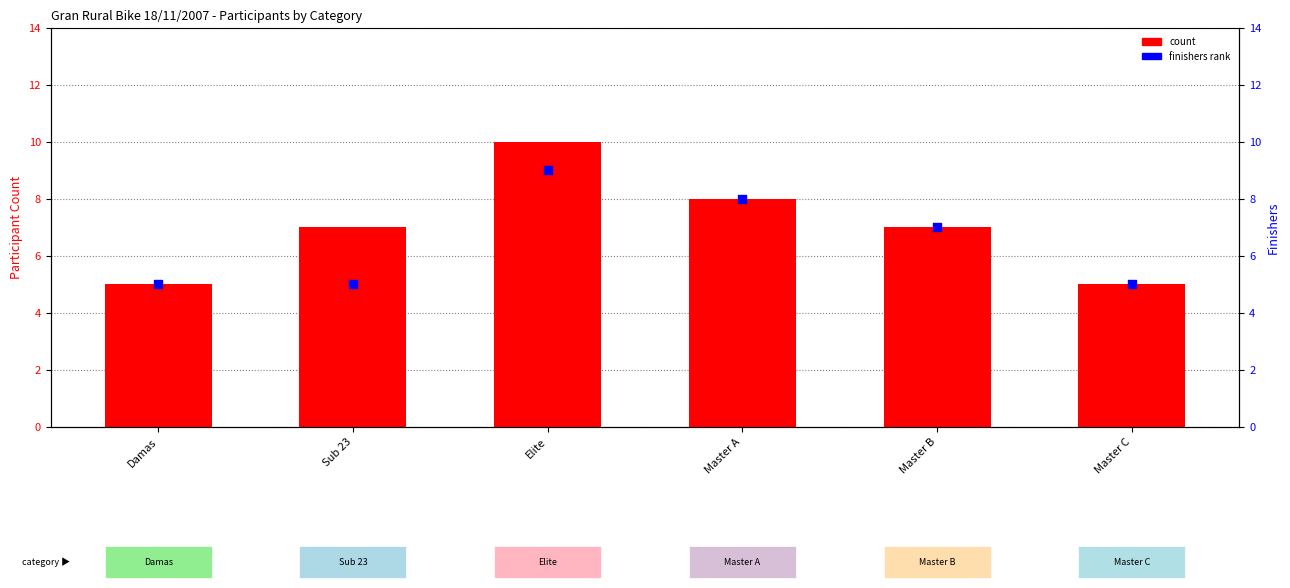

Which series reaches the minimum Y coordinate?

count